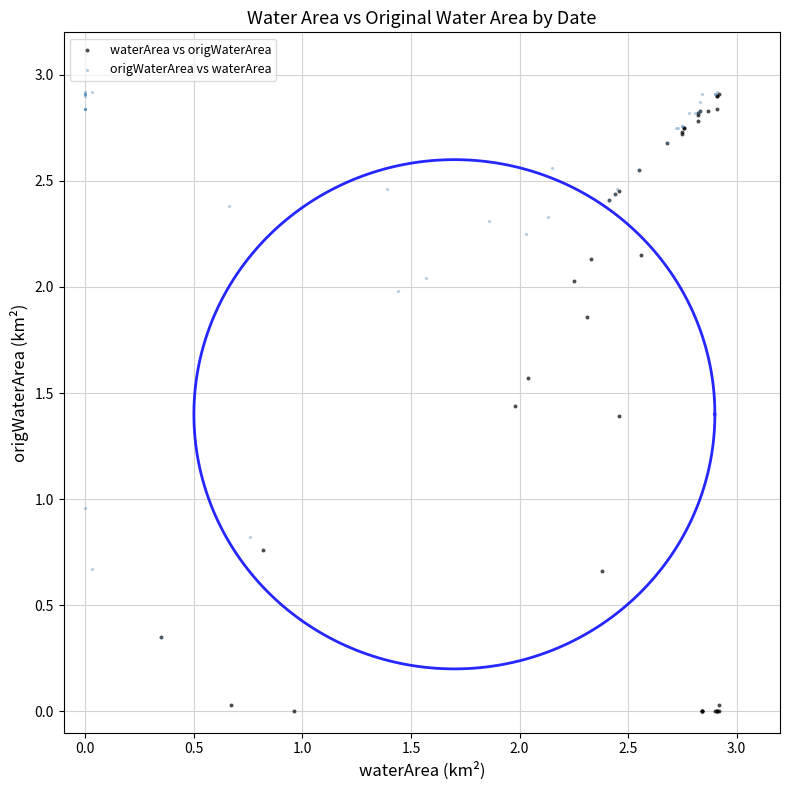

Which series has the widest spread of Y values?

waterArea vs origWaterArea